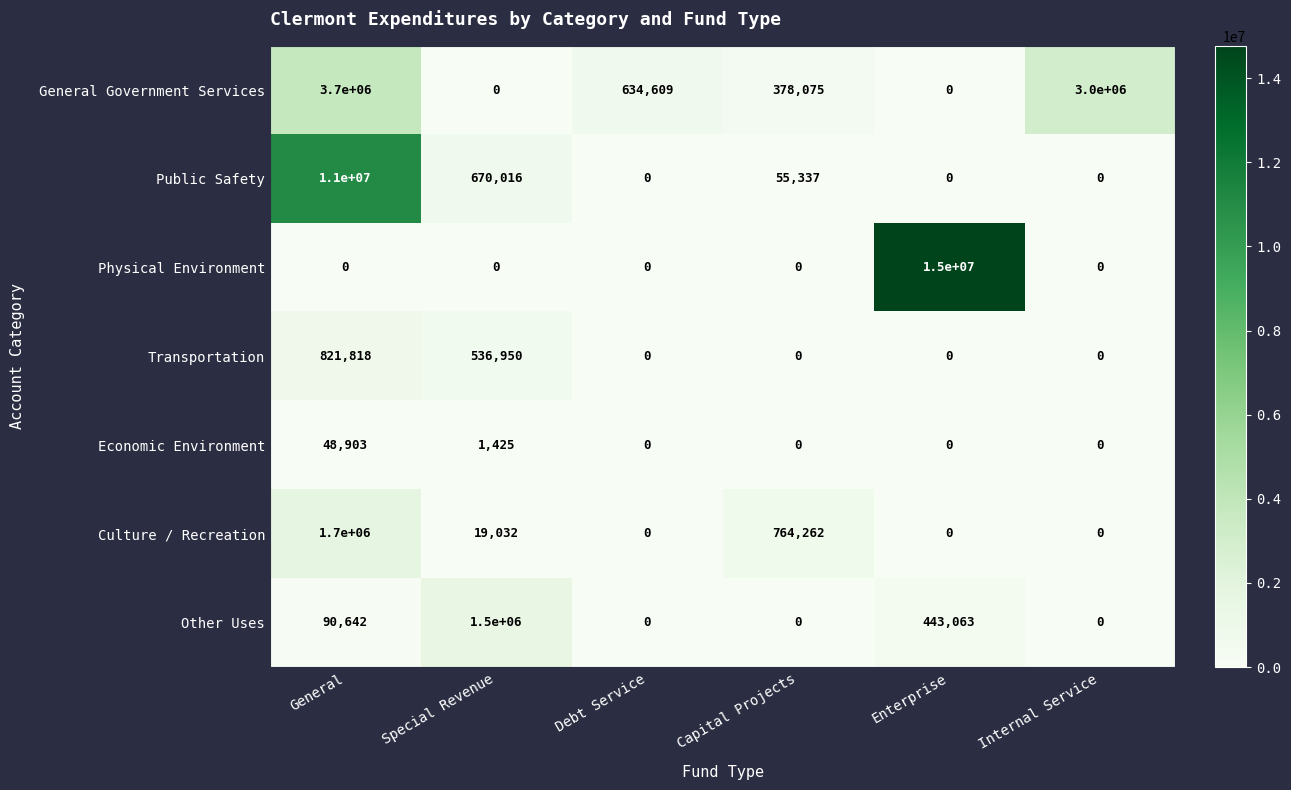

Which series has the largest range (max minus min)?

Physical Environment